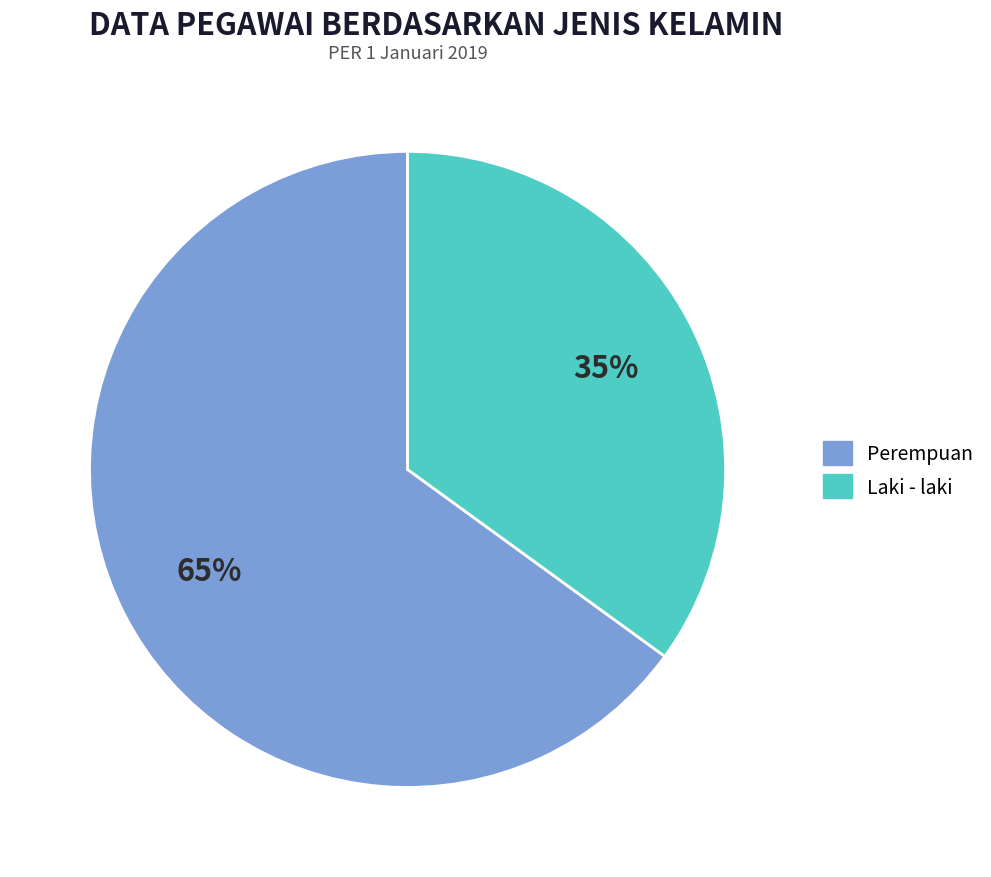

What is the ratio of the value at Perempuan to the value at Laki - laki?

1.9